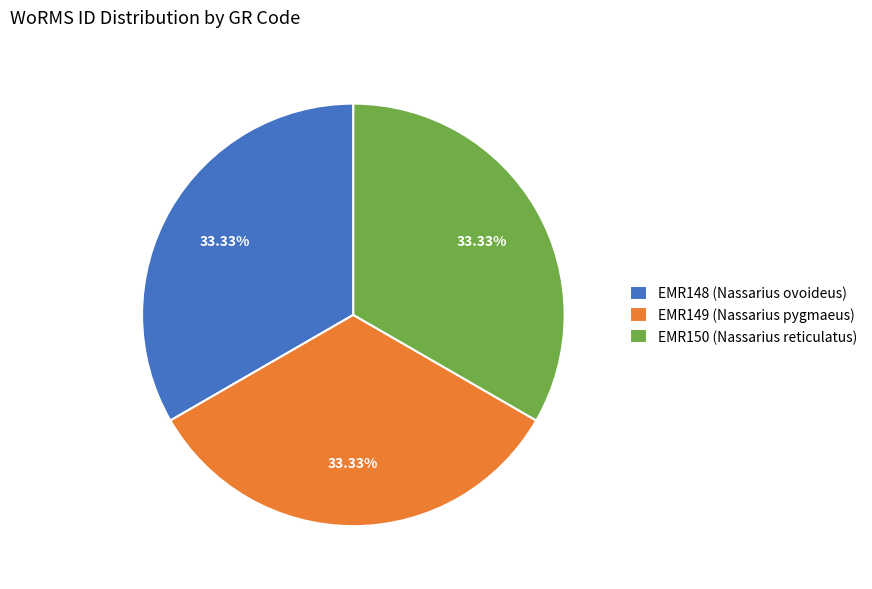

What is the ratio of the value at EMR149 (Nassarius pygmaeus) to the value at EMR150 (Nassarius reticulatus)?

1.0